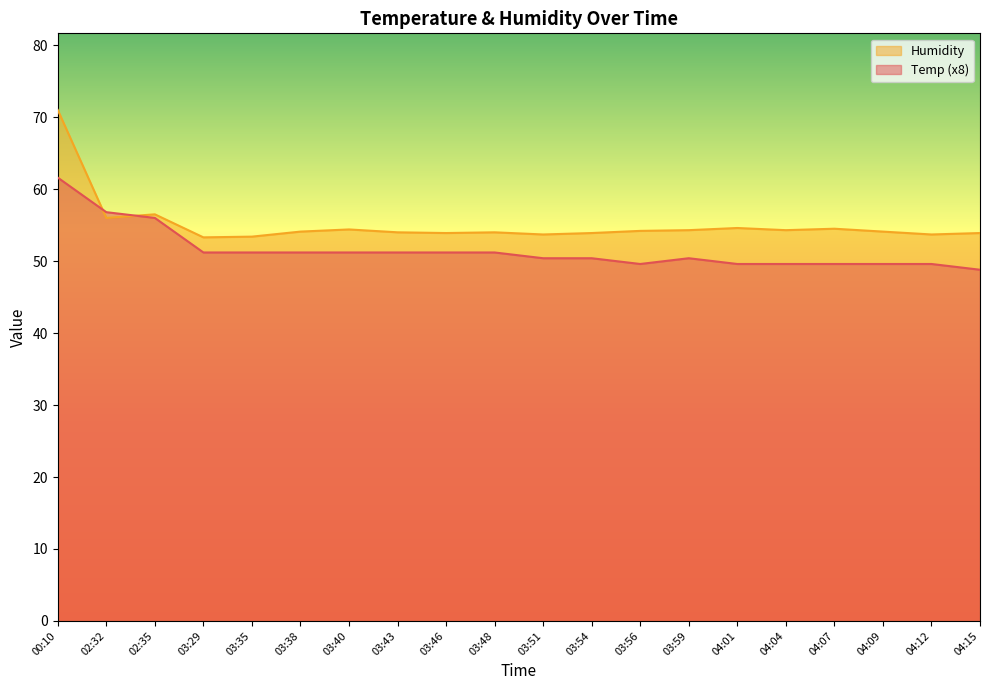

What is the difference between the highest and lowest values at 02:35?

0.5